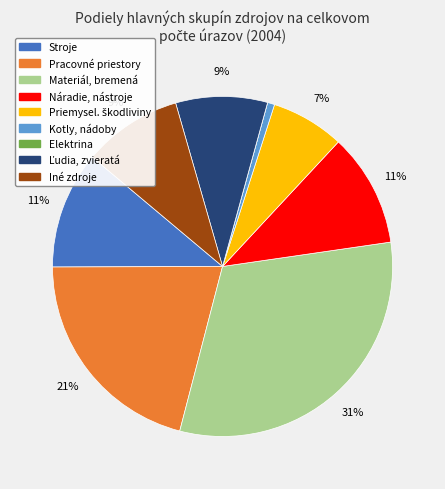

Does any single category account for the majority?

No